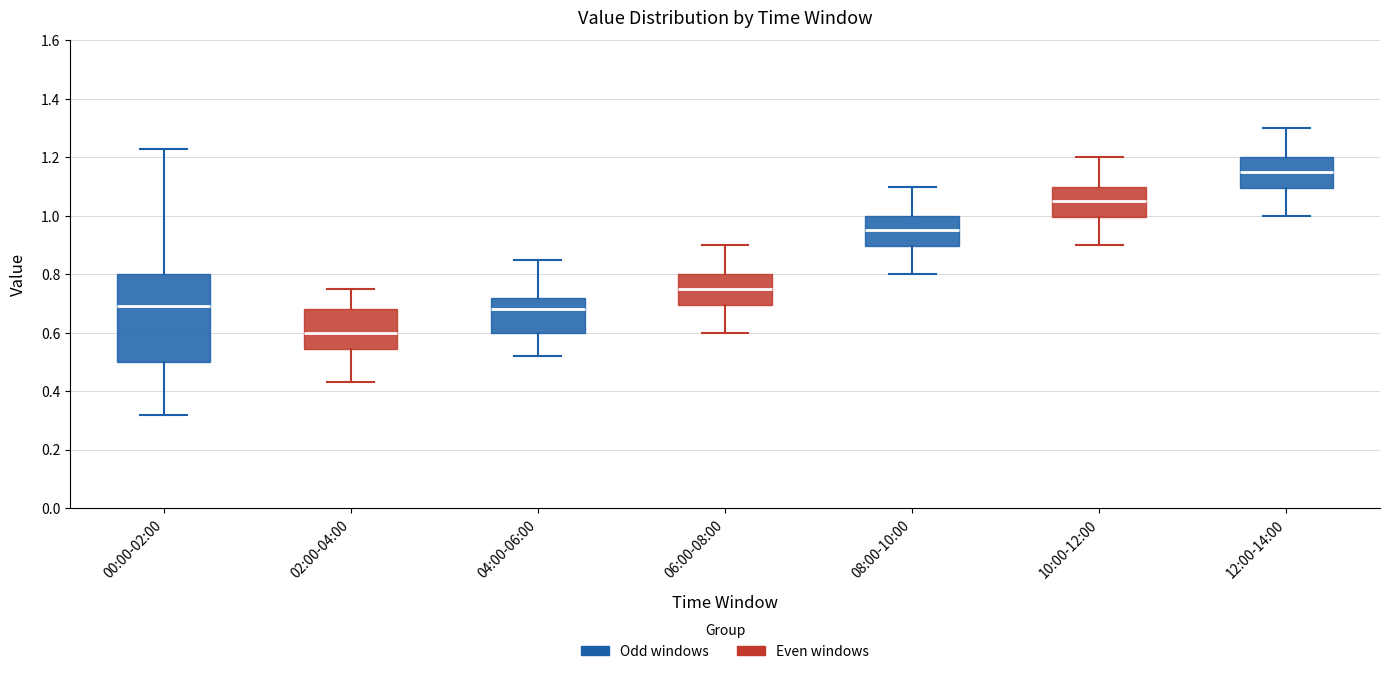

Which box's median line is the highest?

12:00-14:00